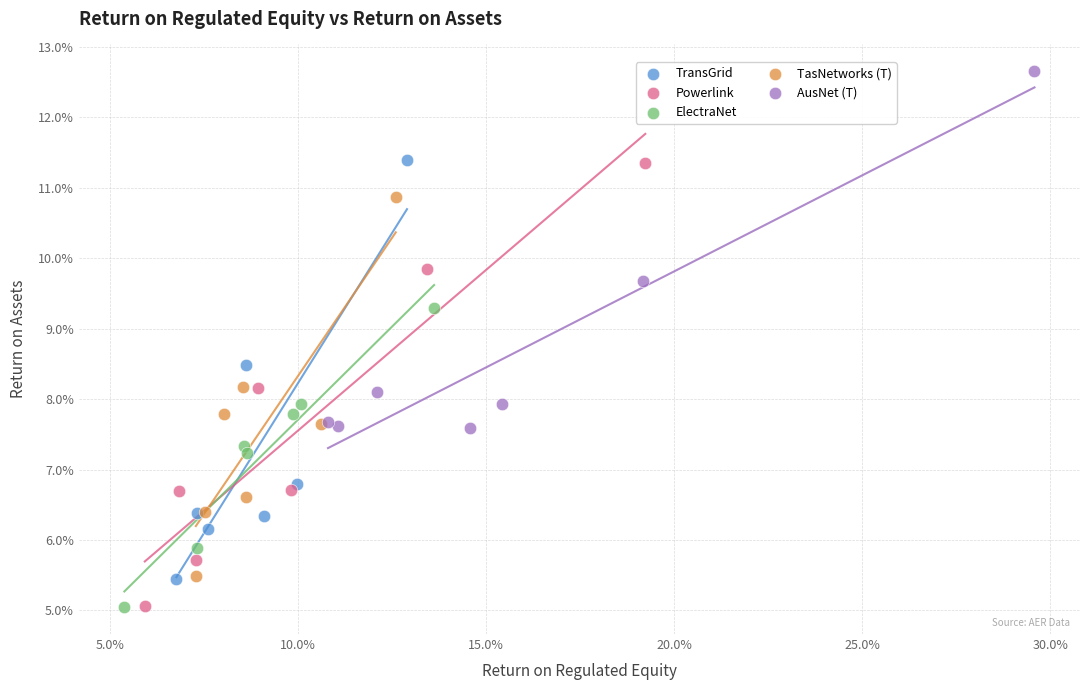

Which series contains the highest Y value?

AusNet (T)